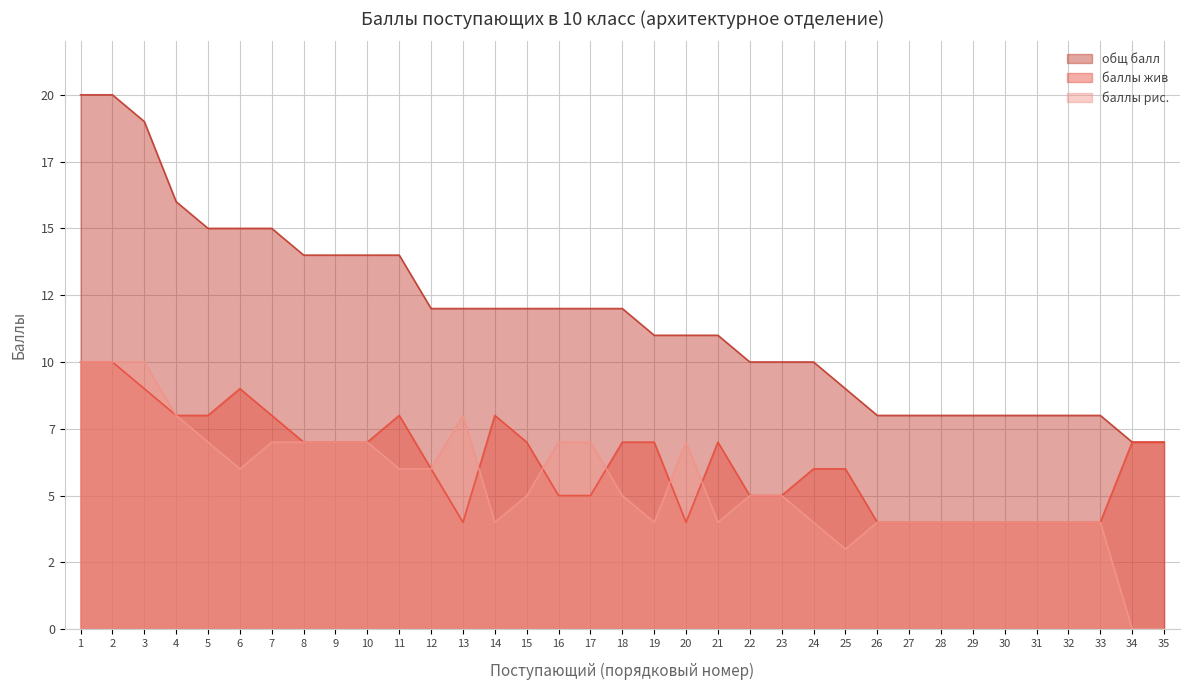

How many times do баллы рис. and баллы жив cross each other?

5